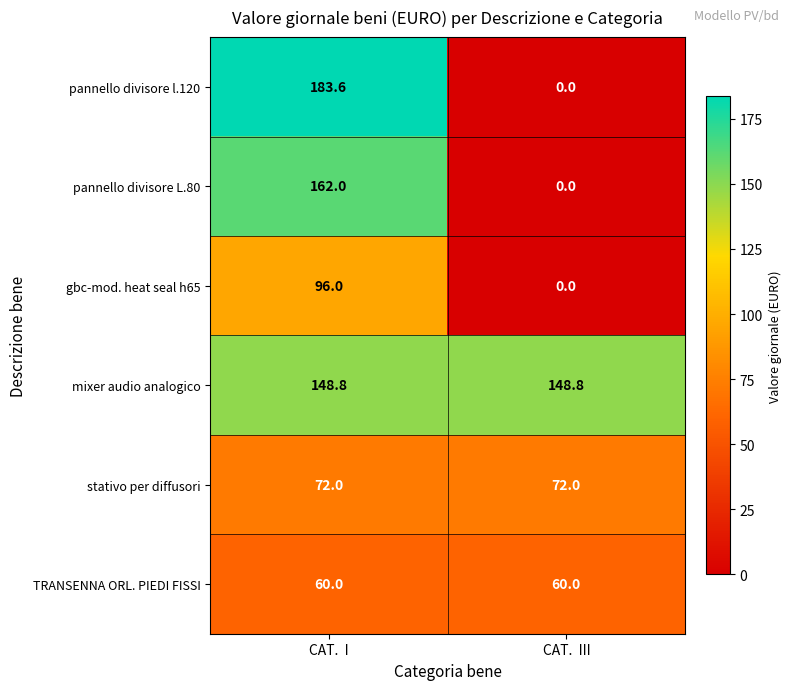

How many series are shown in this chart?

6